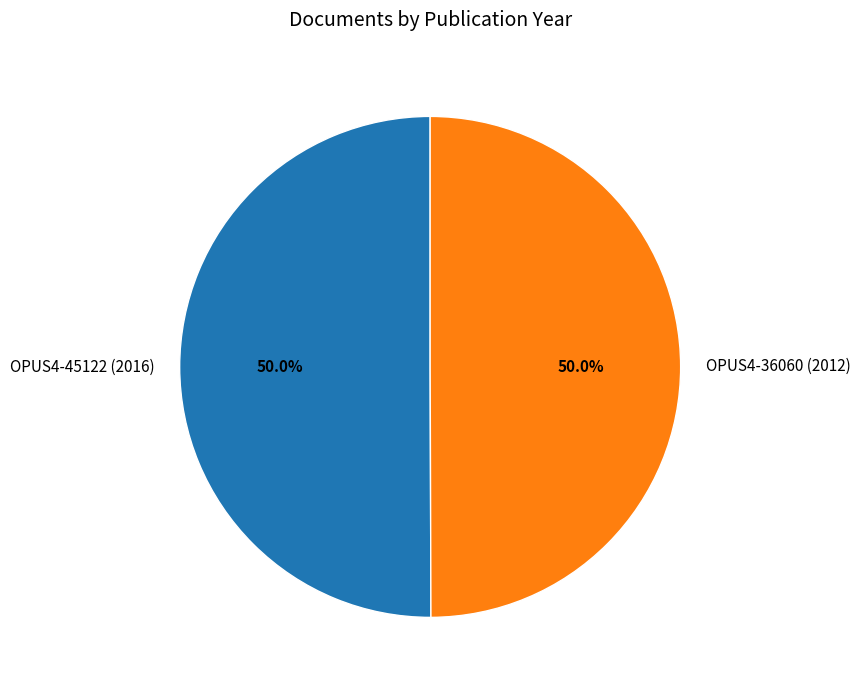

What is the total percentage of OPUS4-45122 (2016) and OPUS4-36060 (2012)?

100.0%